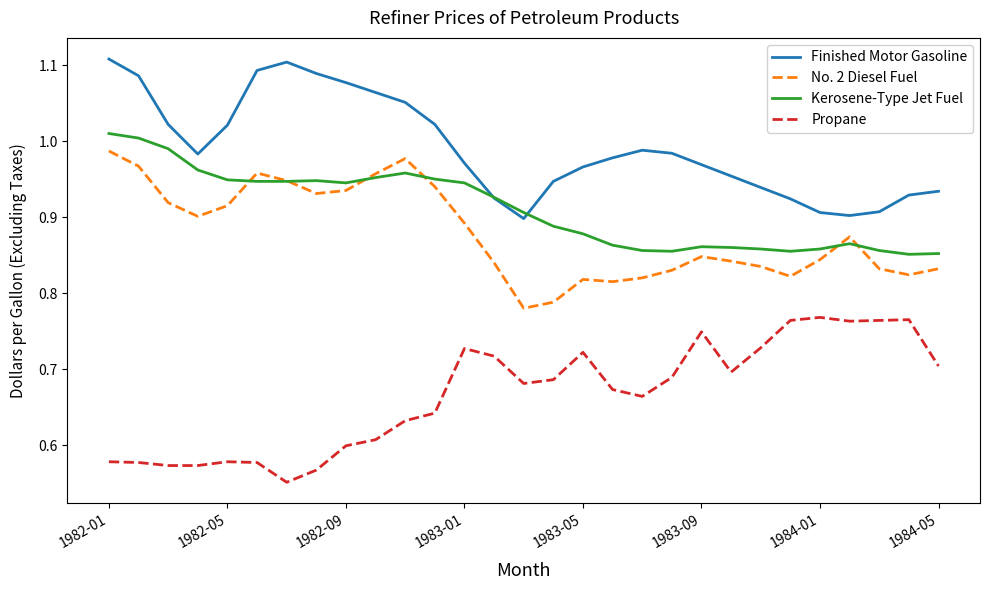

True or false: Propane and No. 2 Diesel Fuel intersect in this chart.

False